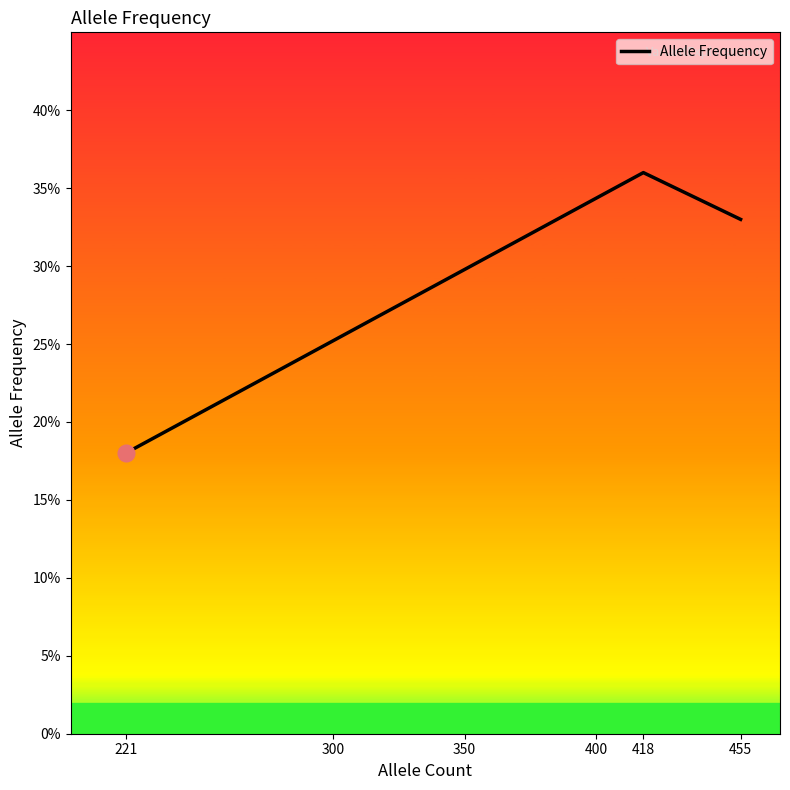

Does the chart have visible grid lines?

No